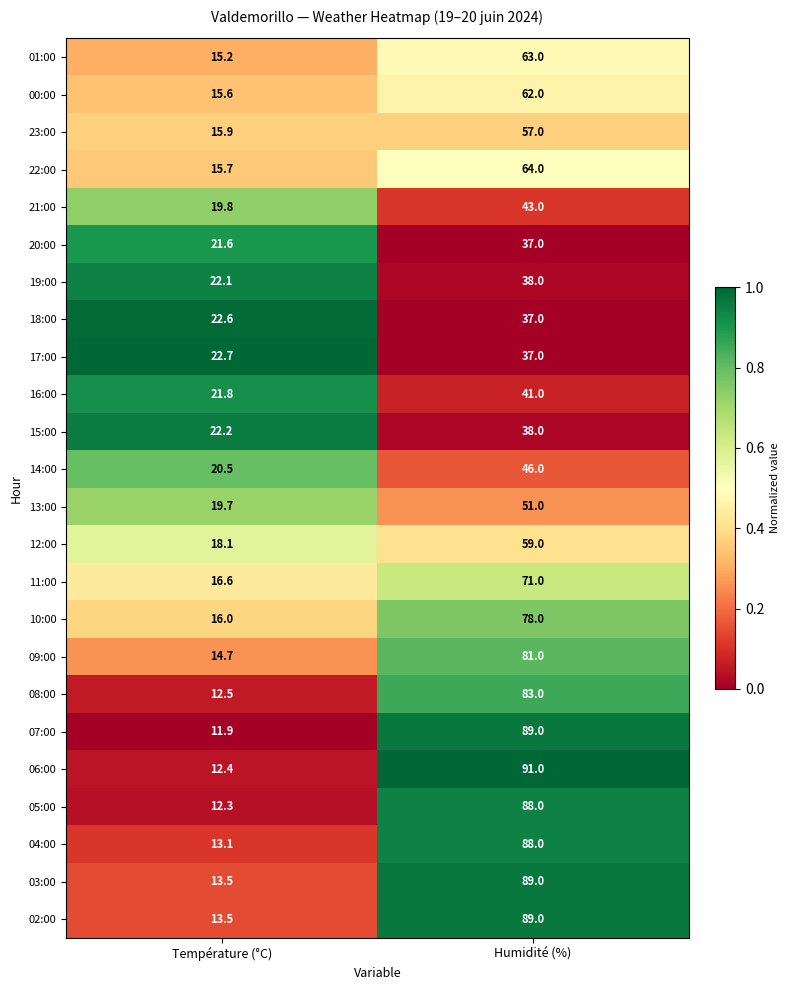

What is the difference between the 04:00 values at Température (°C) and Humidité (%)?

74.9